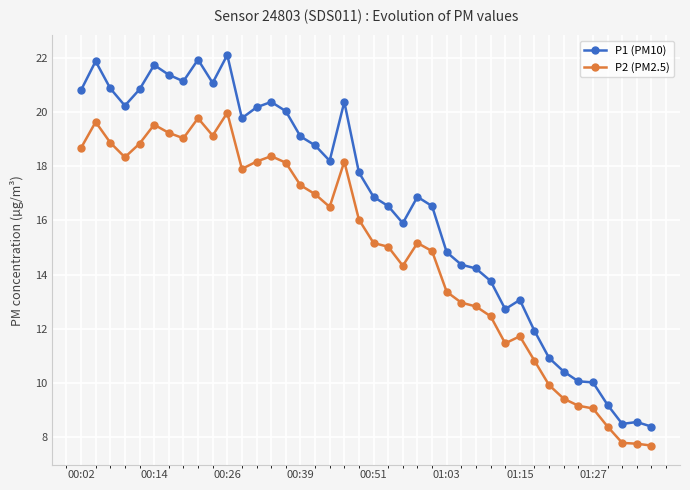

What is the value of the P2 (PM2.5) point at the 33rd from the left?

9.9